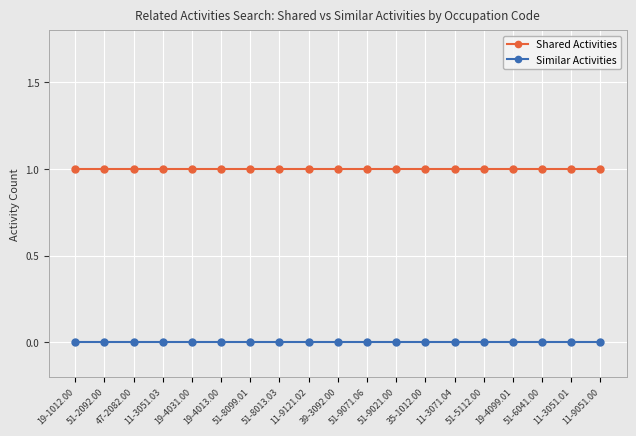

What is the minimum value for Shared Activities?

1